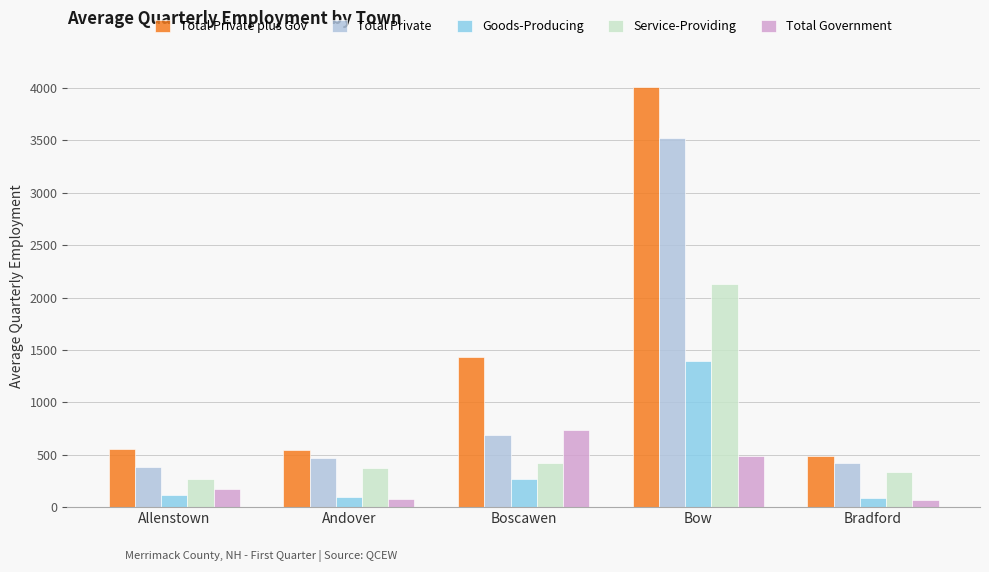

Which series has the largest total across all categories?

Total Private plus Gov